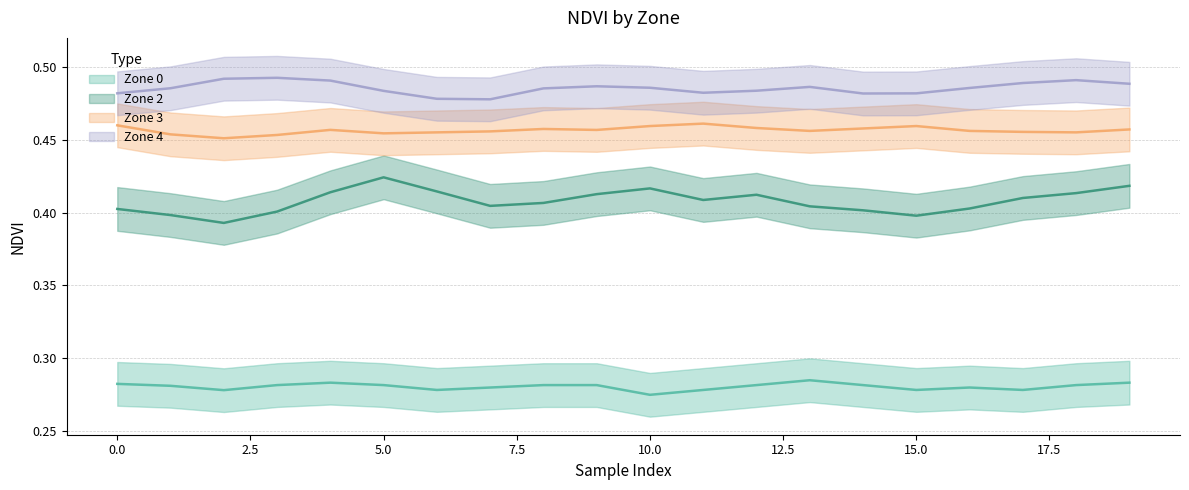

List the series in order of their peak value, lowest first.

Zone 0, Zone 2, Zone 3, Zone 4